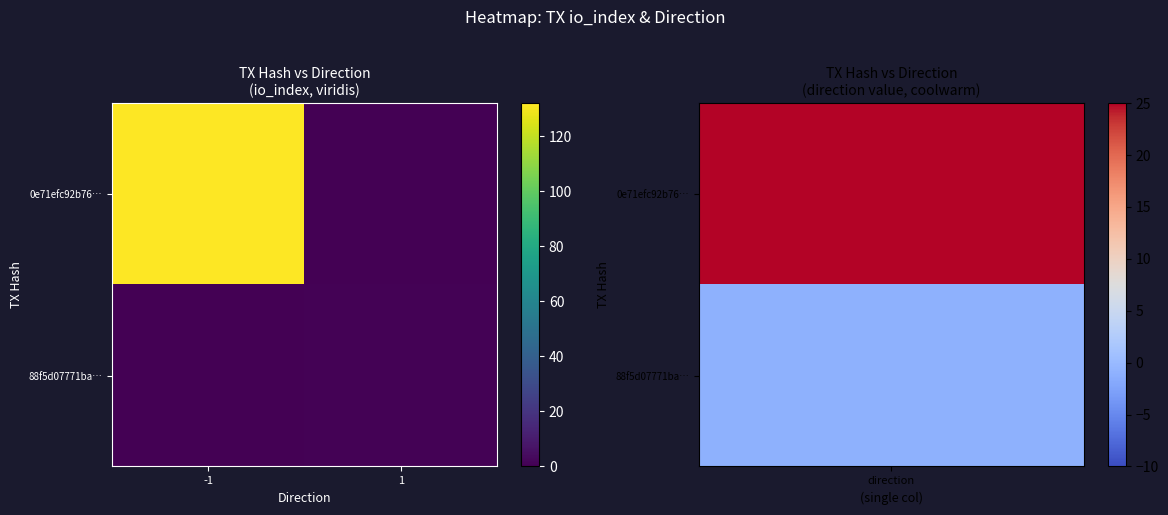

Which has a higher value, -1 or 1?

-1